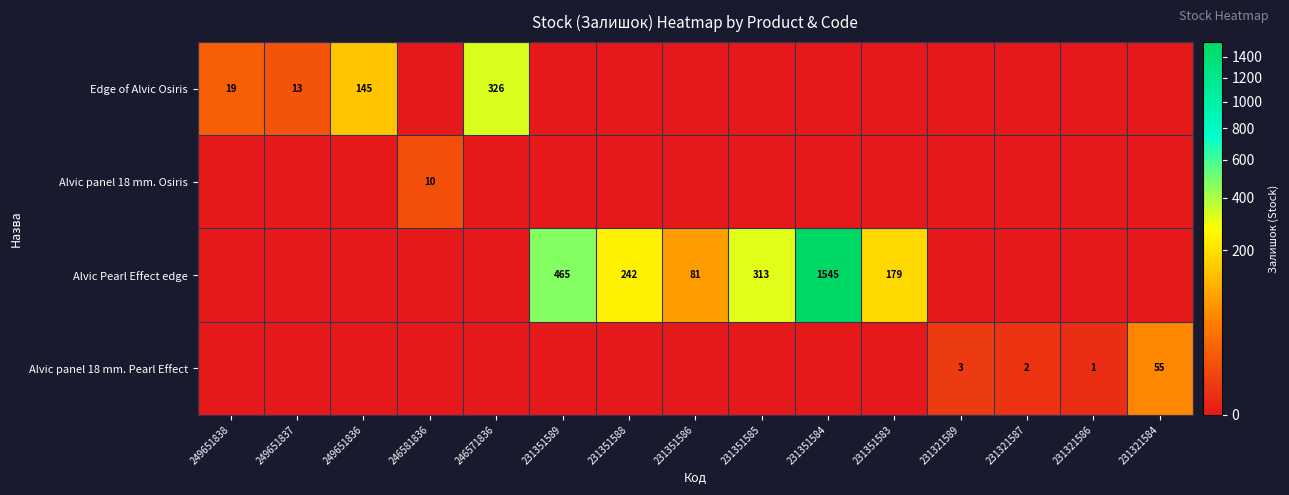

What is the spread (max minus min) of values at 231351585?

313